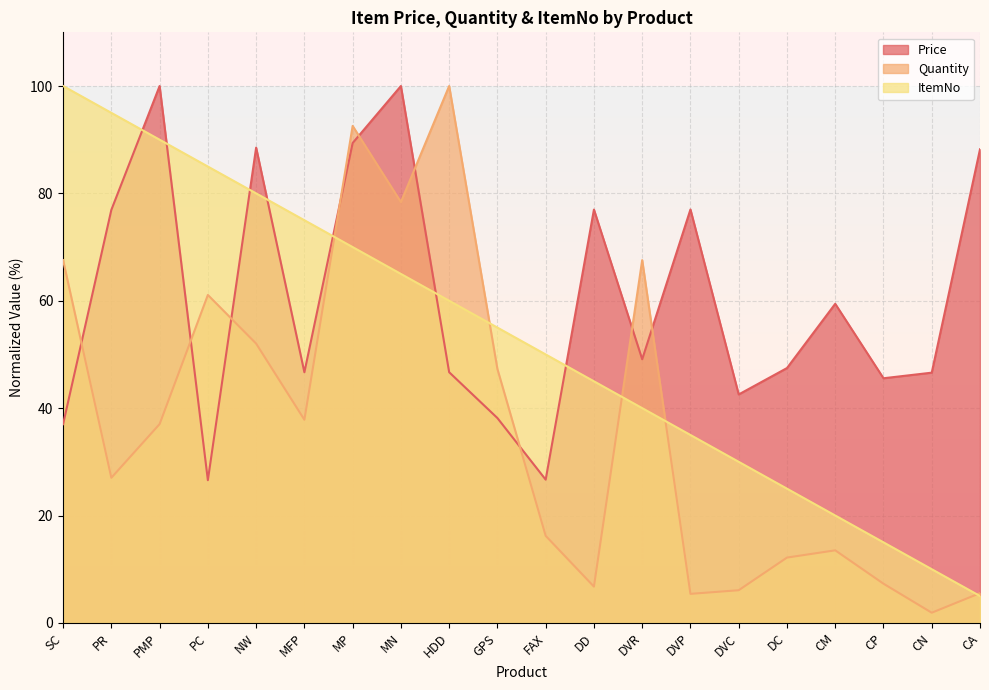

What is the greatest value displayed?

100.0